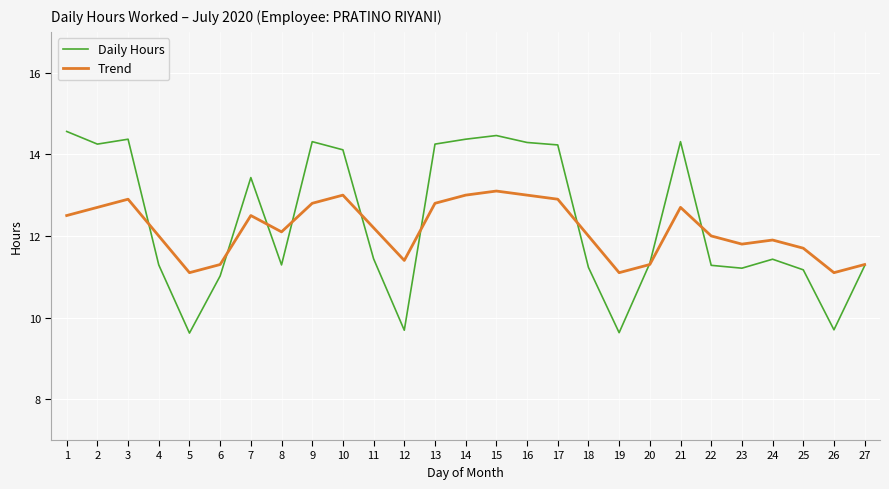

In Trend, how many points are lower than both neighbors (excluding endpoints)?

6